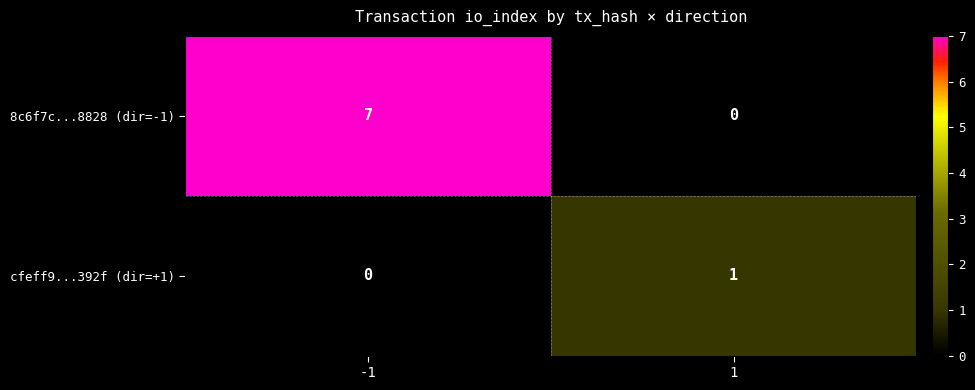

True or false: 8c6f7c...8828 (dir=-1) has a value of 4 at -1.

False